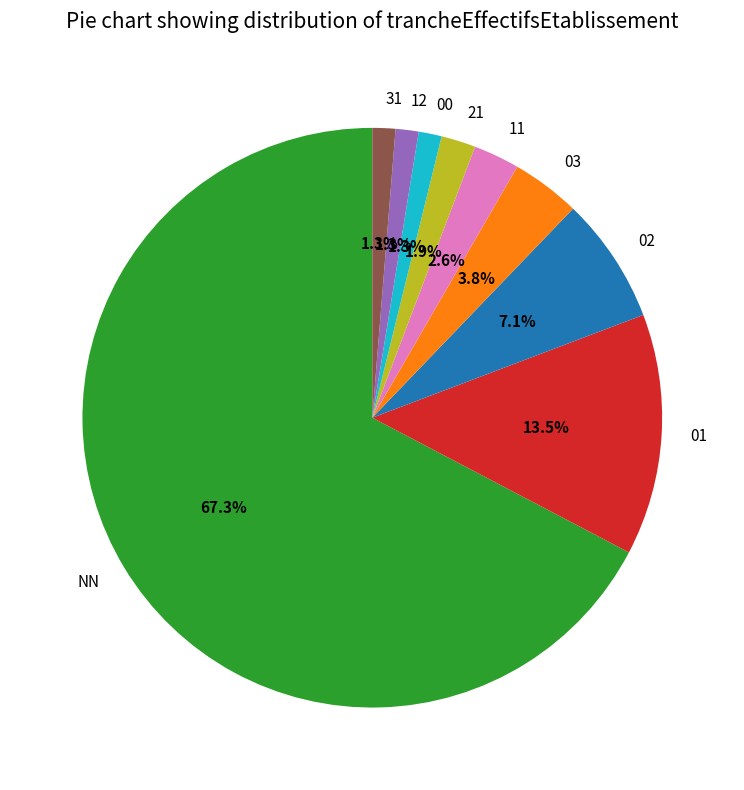

Which has a higher value, 21 or 31?

21